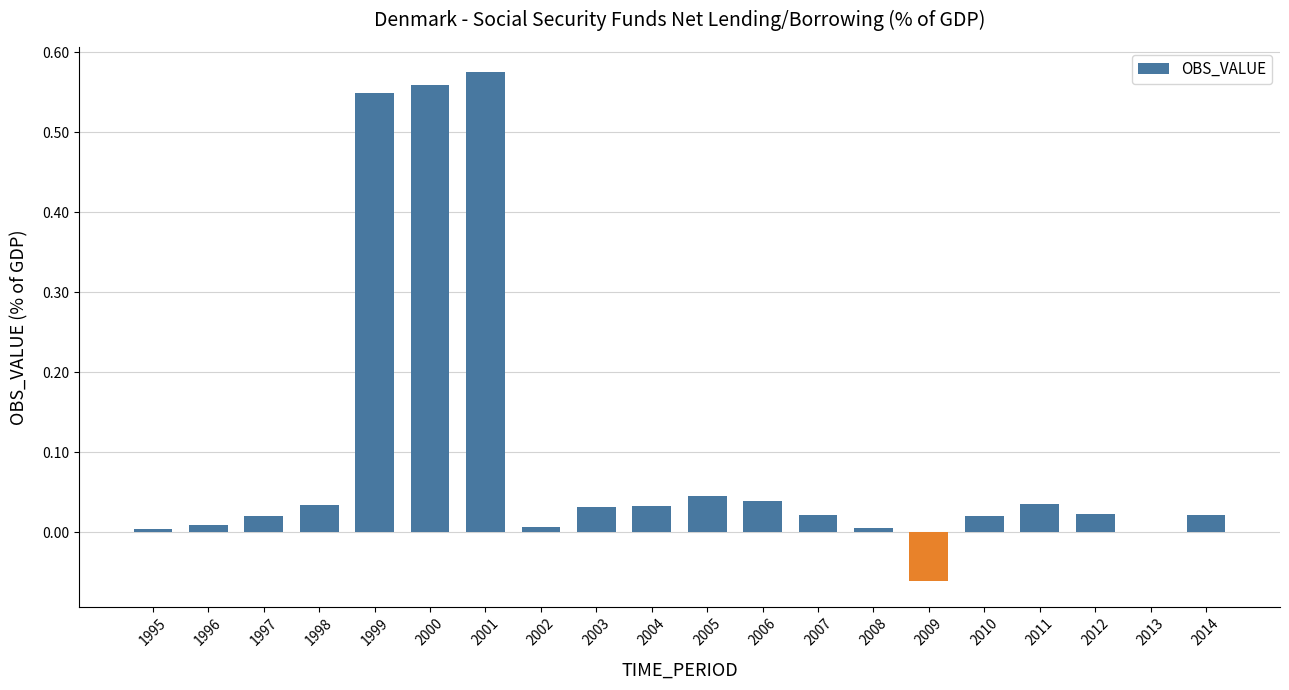

At which category does the chart reach its peak across all series?

2001